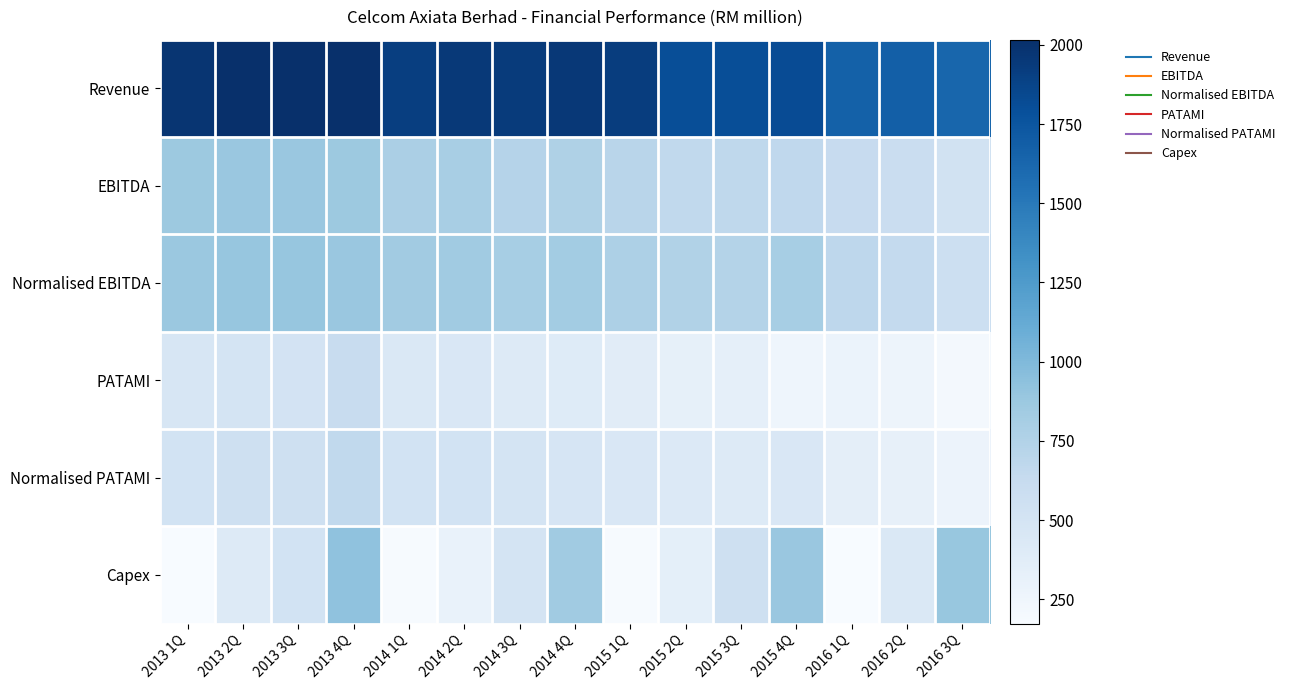

At 2015 3Q, list the series in order from largest to smallest.

Revenue, Normalised EBITDA, EBITDA, Capex, Normalised PATAMI, PATAMI